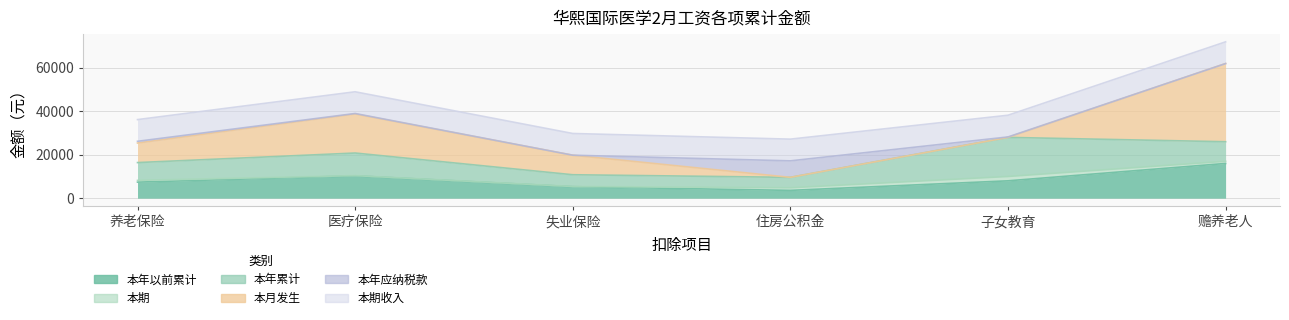

Between which two adjacent categories do 本月发生 and 本年累计 first intersect?

失业保险 and 住房公积金